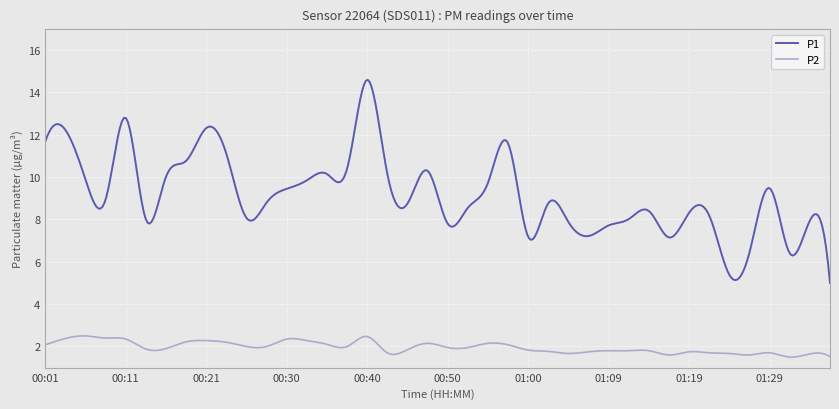

True or false: P1 and P2 intersect in this chart.

False